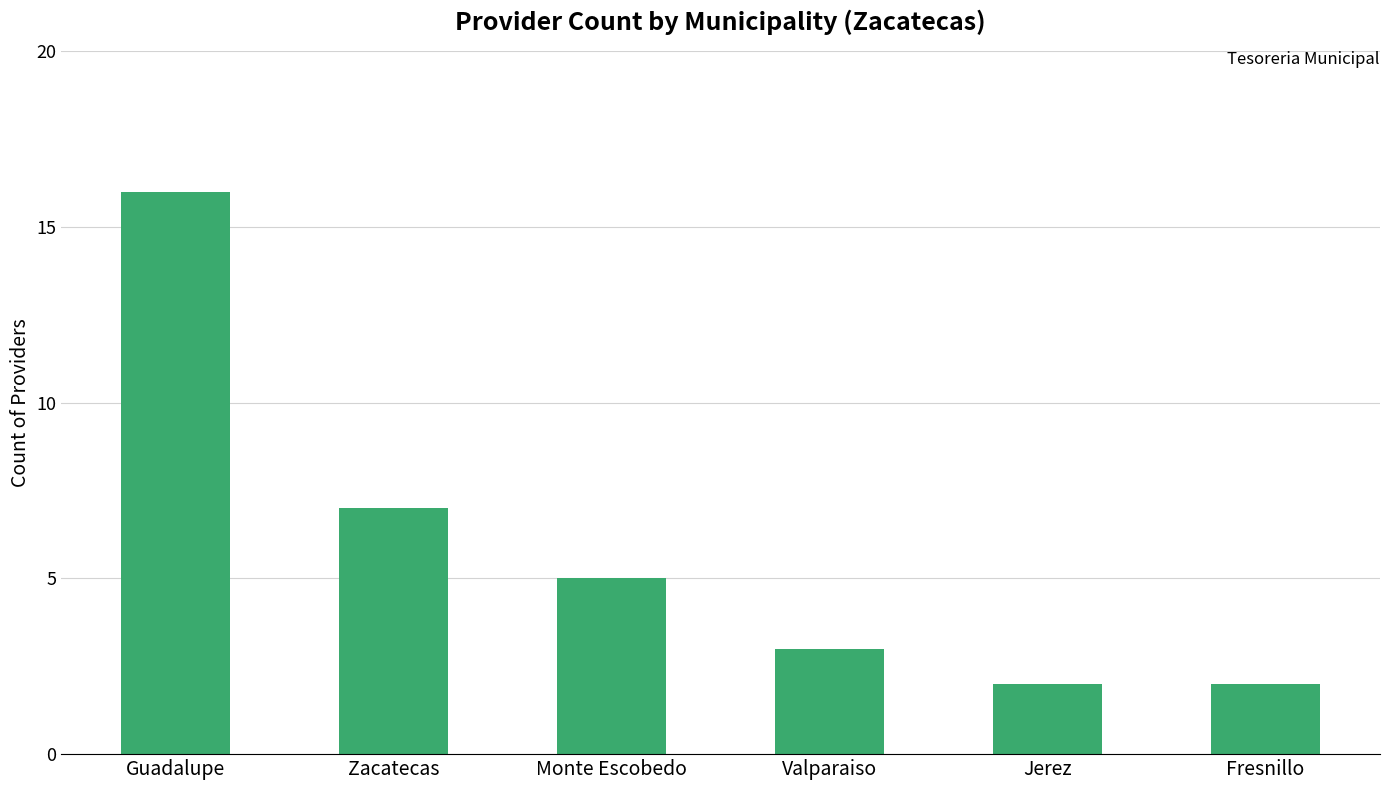

How many distinct data groups are displayed?

1